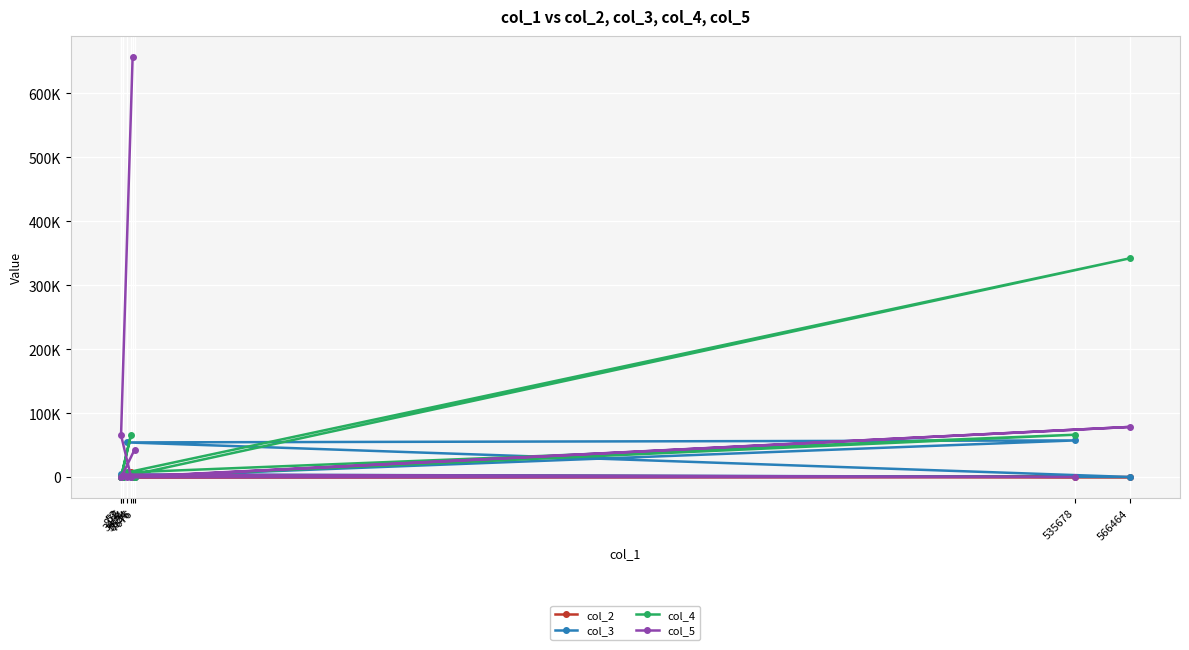

Count the number of data series in this chart.

4